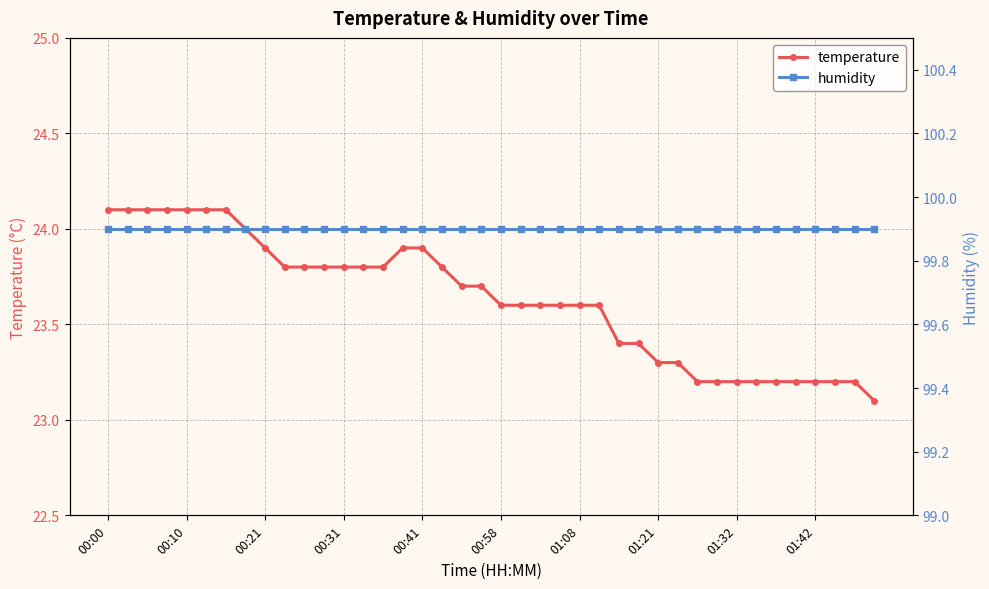

What is the maximum value for humidity?

99.9